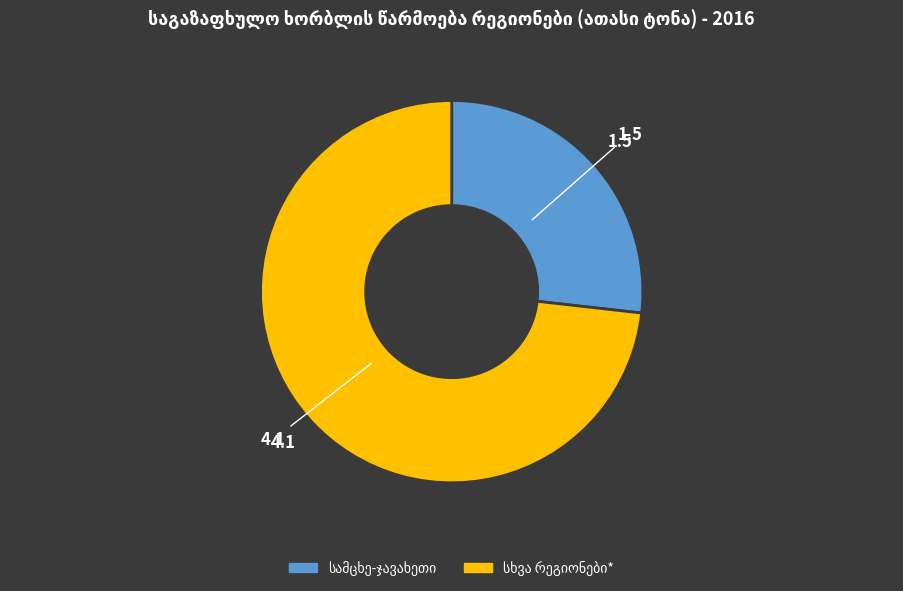

Is there a majority slice in this chart?

Yes